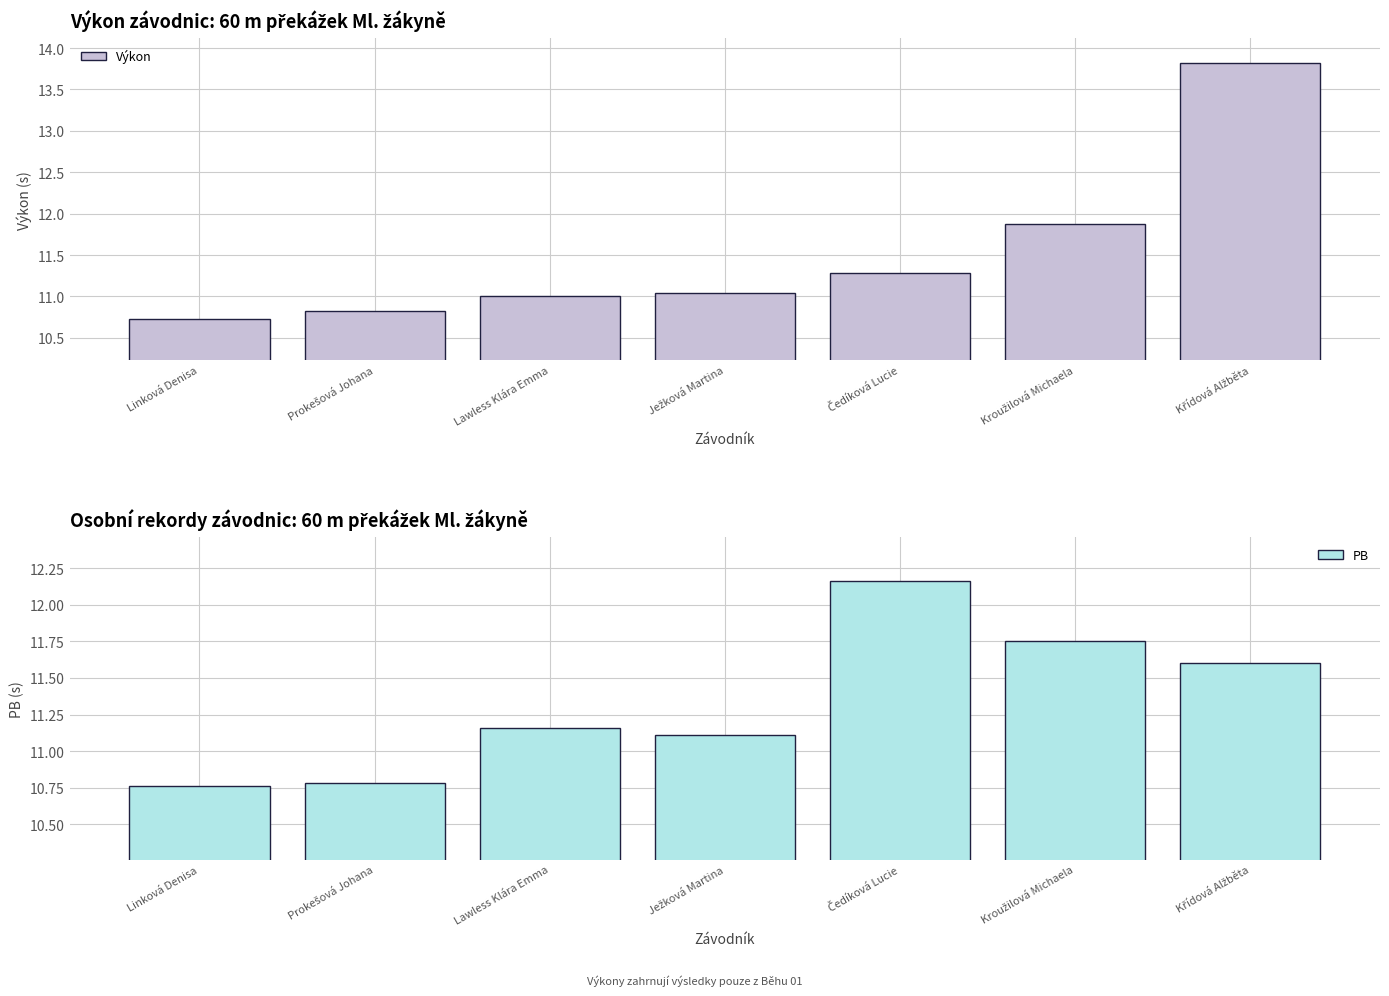

Which series has the largest range (max minus min)?

Výkon